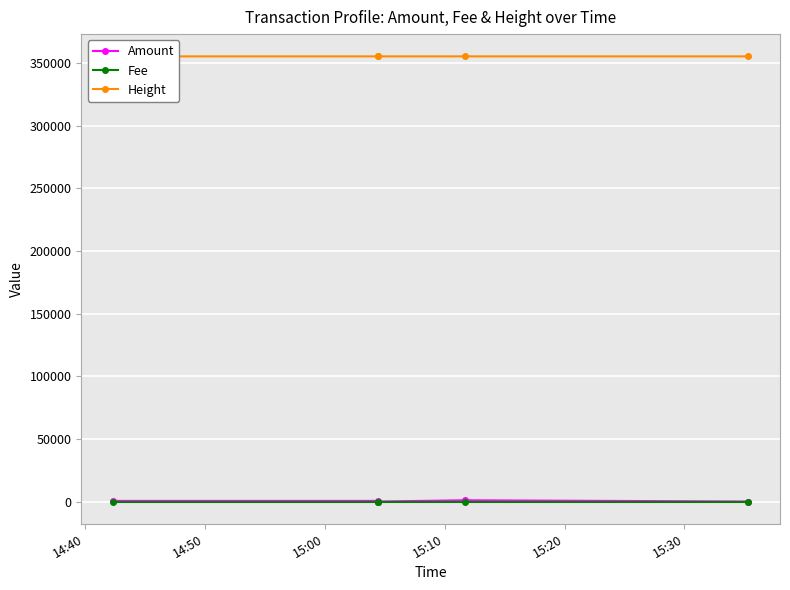

Which has a higher value, 14:40 or 14:50?

14:40